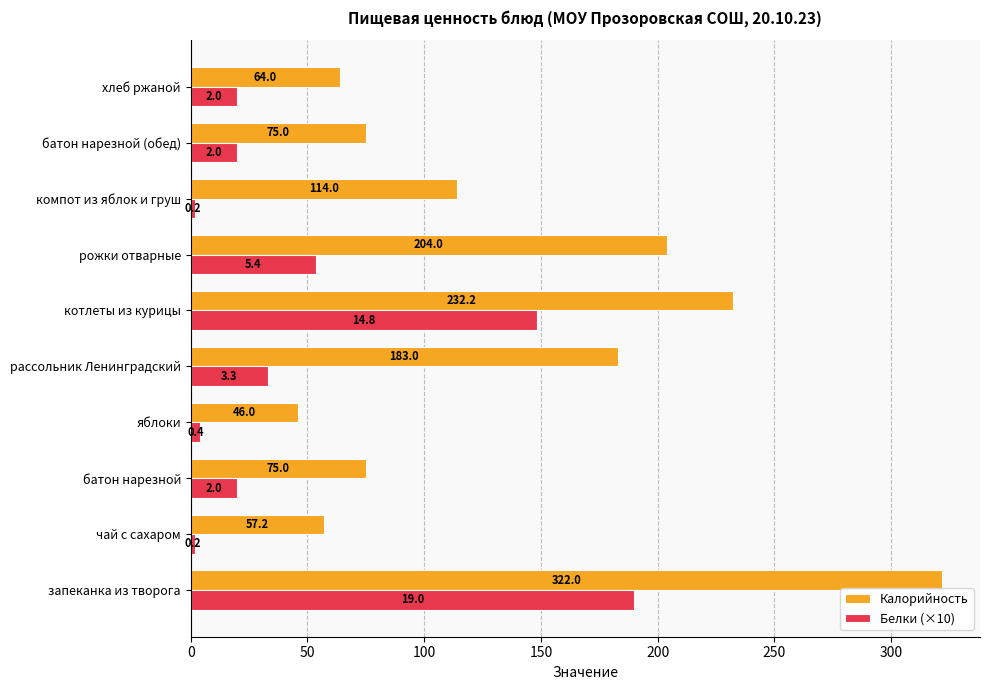

Which series has the widest spread of values?

Калорийность